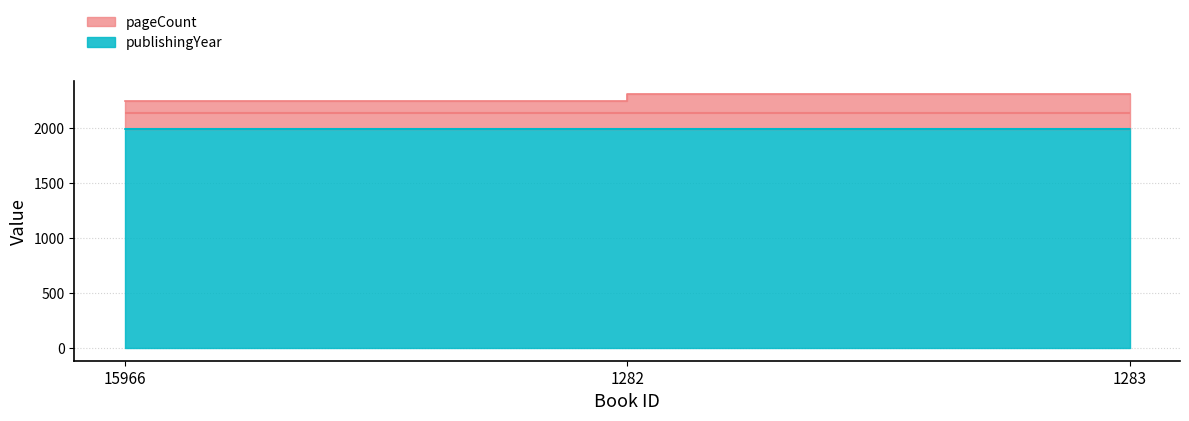

How many categories are shown in the chart?

3